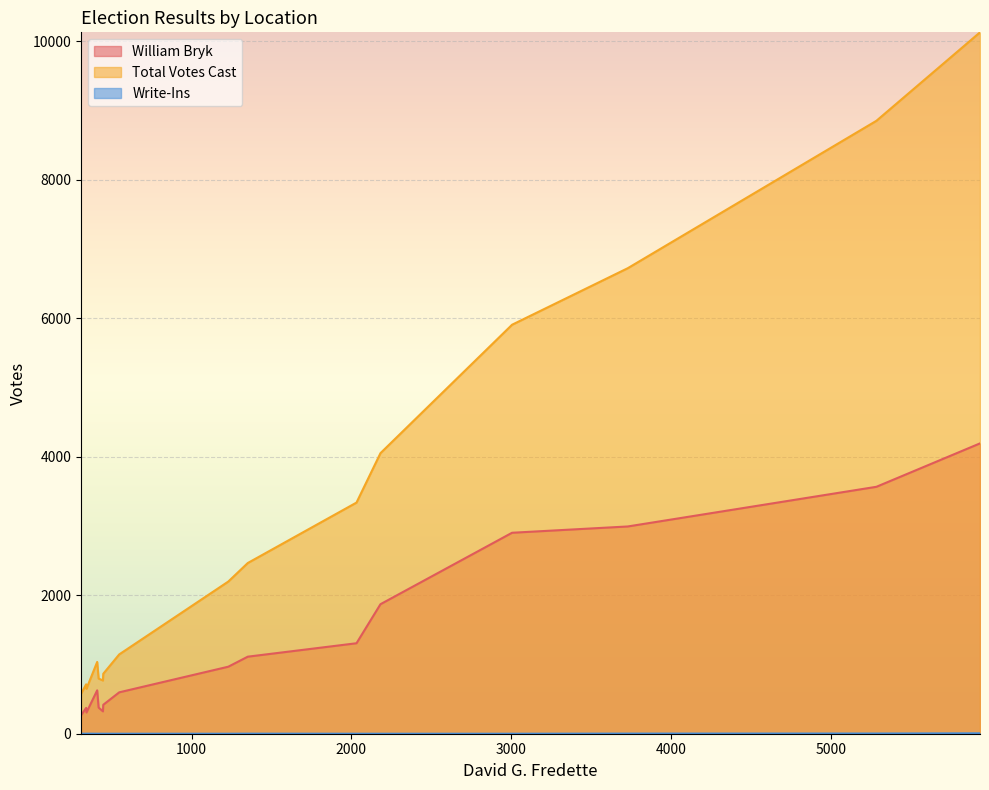

Does the chart display data point markers on the line(s)?

No